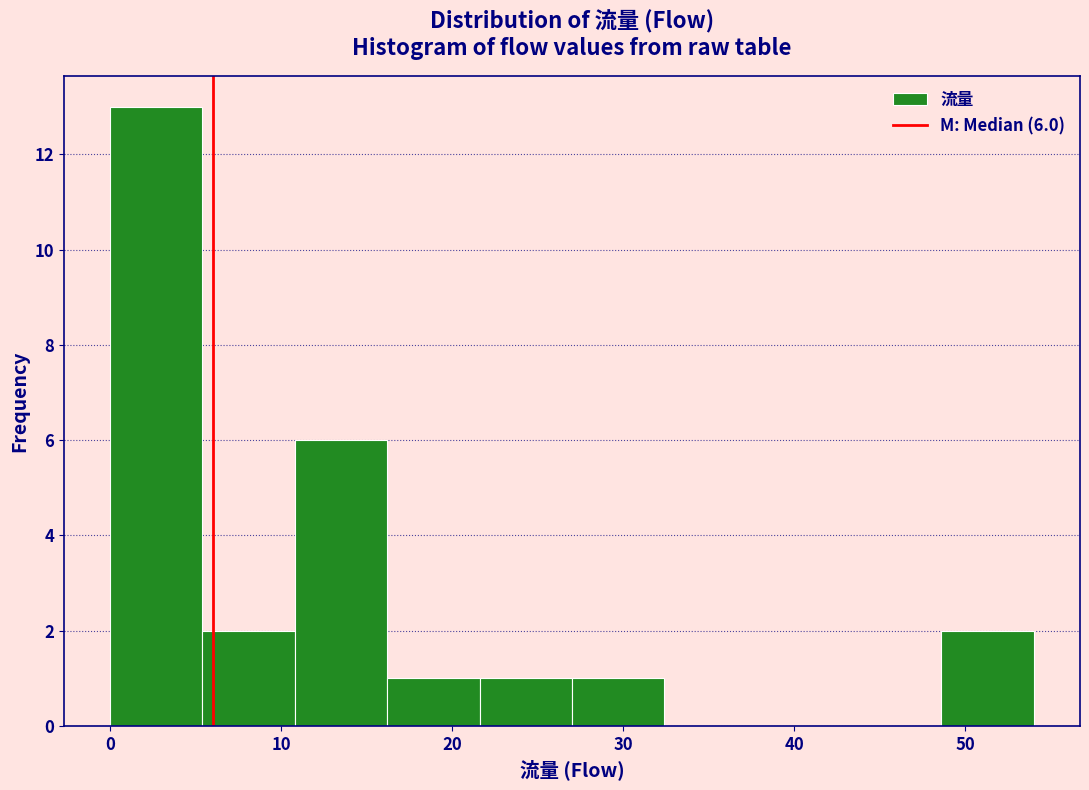

Which range on the x-axis has the tallest bar?

0.0 to 5.4